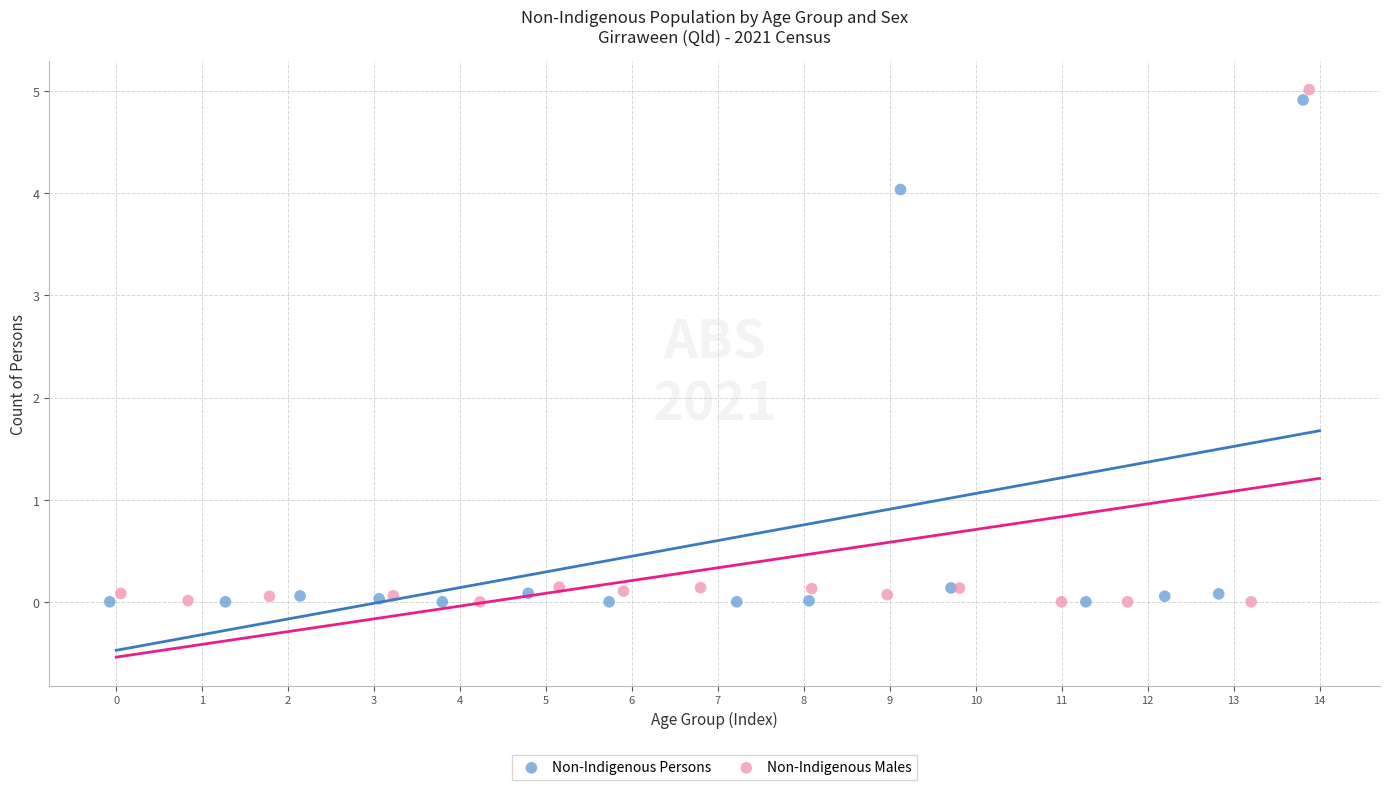

Which series reaches the maximum Y coordinate?

Non-Indigenous Males